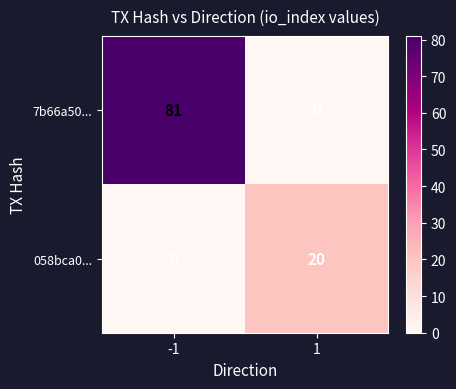

What is the sum of the 058bca0... values at 1 and -1?

20